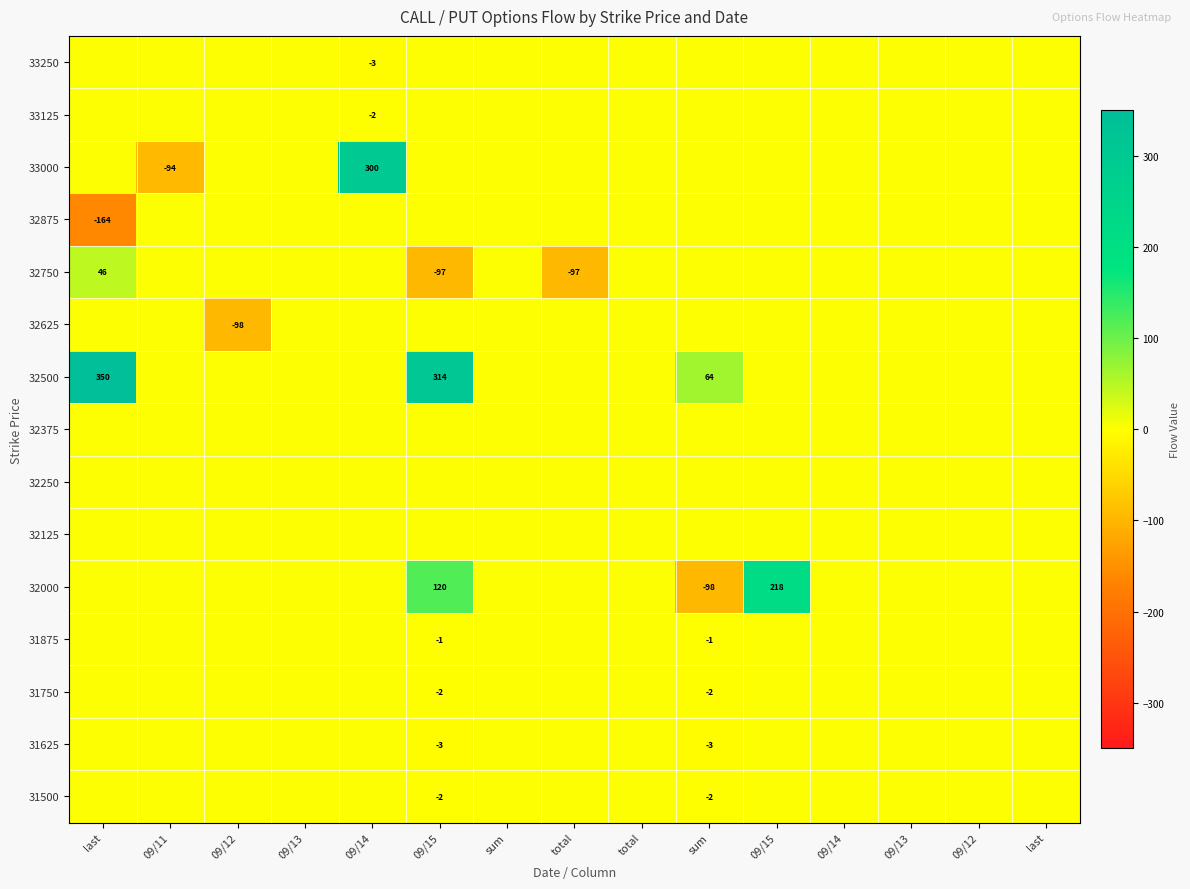

The 31500 series shows 1 at 09/12. True or false?

False